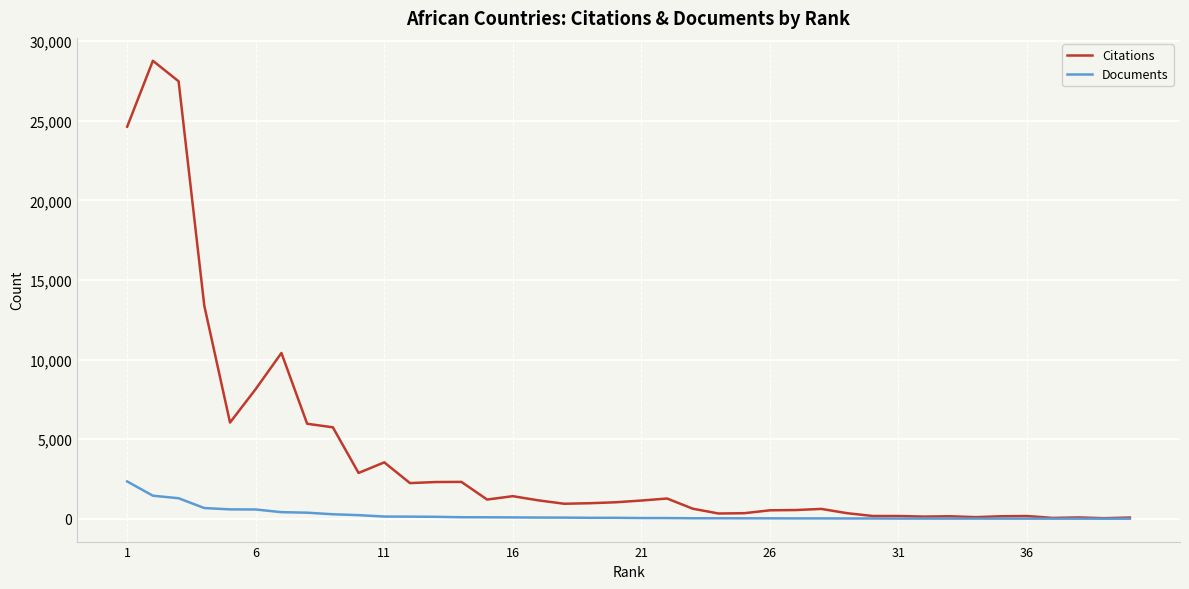

Which series has the largest total across all categories?

Citations